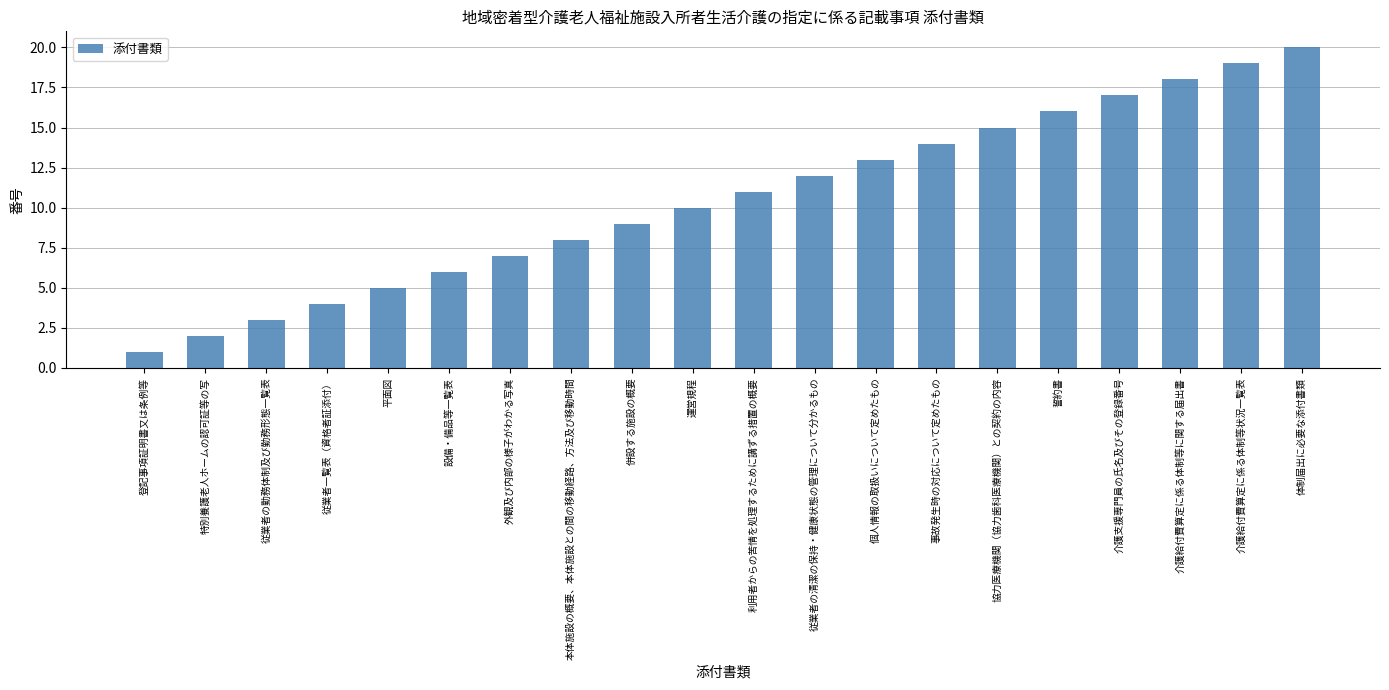

What is the approximate value at 本体施設の概要、本体施設との間の移動経路、方法及び移動時間, to the nearest 10?

10